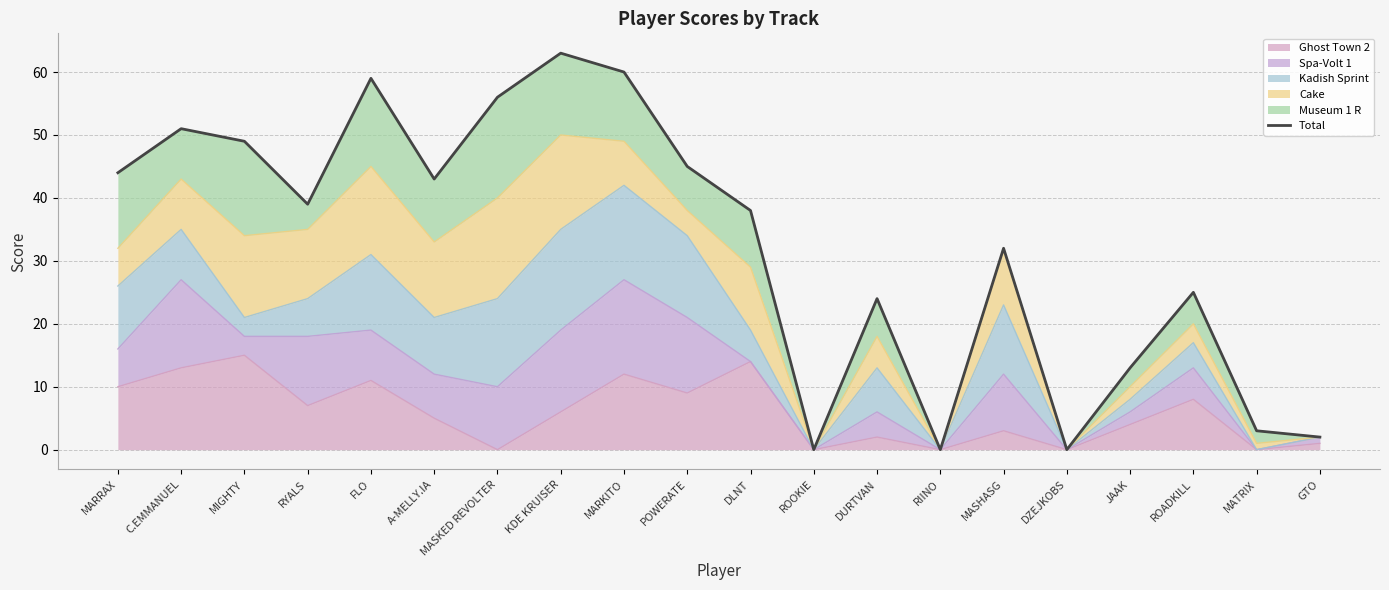

How many lines are shown in the chart?

1